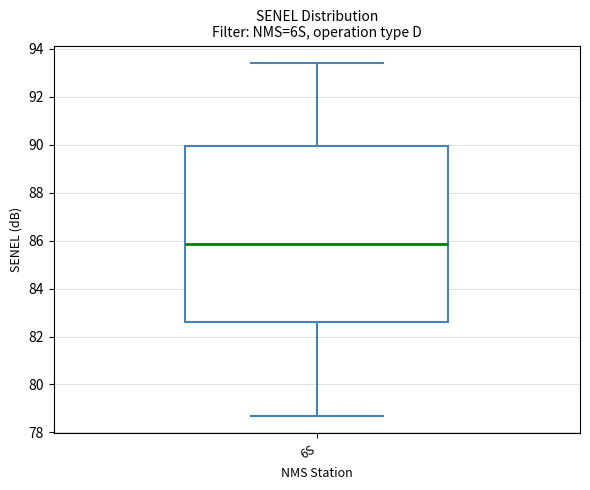

Transcribe this box plot: give where the median line is, the range the box spans, and where the two whiskers end, as read against the y-axis. The values are not printed on the chart, so give them approximately, as read against the axis.

median 85.8, box 82.6 to 90.0, whiskers 78.8 to 93.4